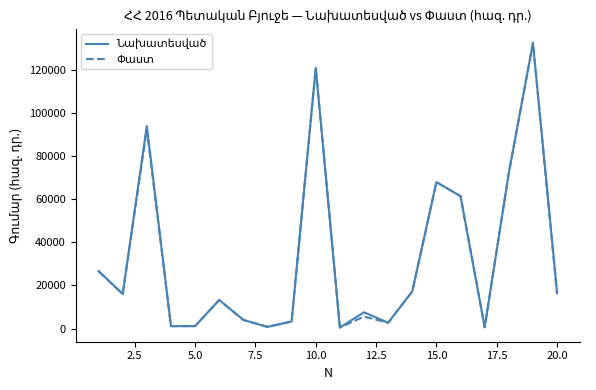

Does the chart have visible grid lines?

No